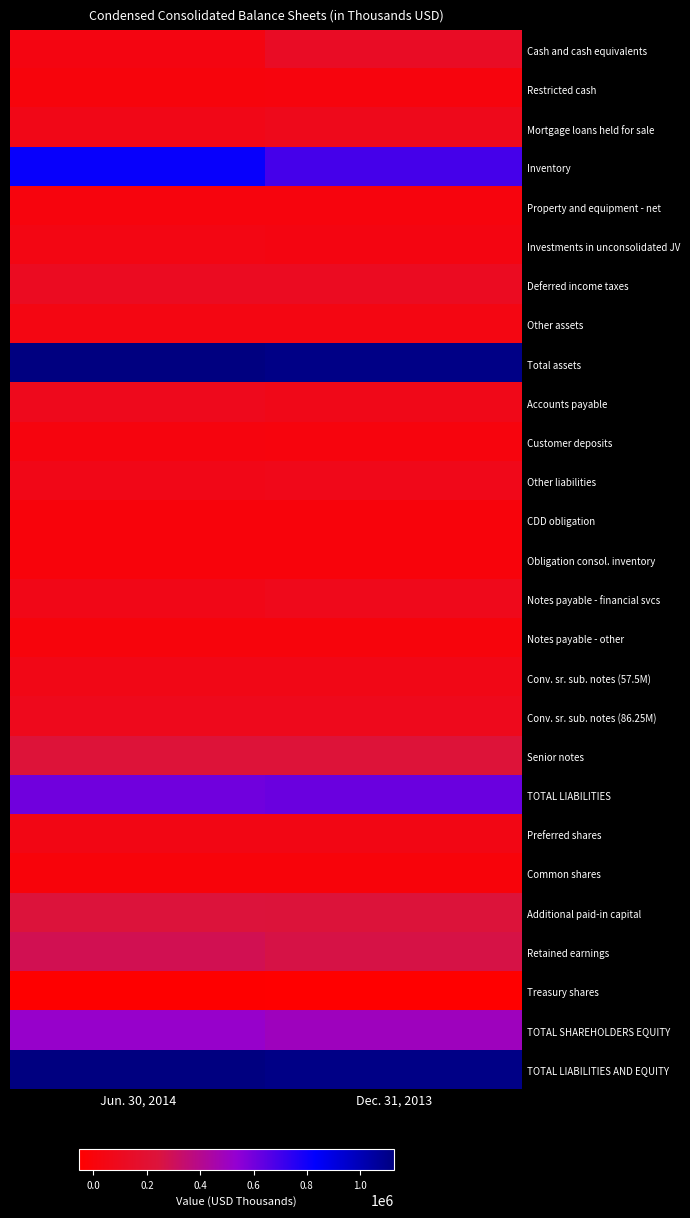

Which has a higher value, Jun. 30, 2014 or Dec. 31, 2013?

Dec. 31, 2013